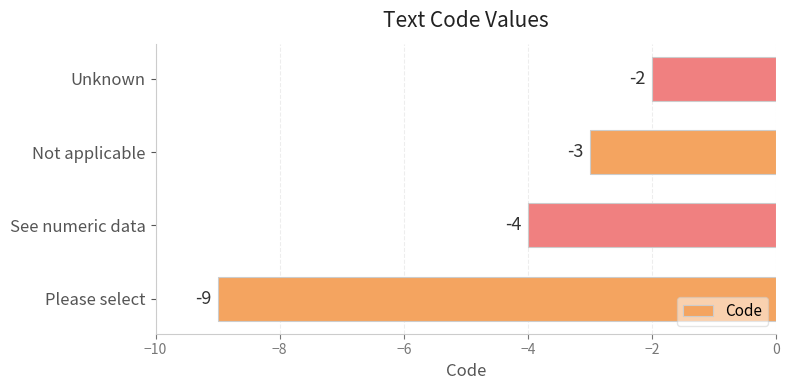

Count the values in the range -4 to -2.

3